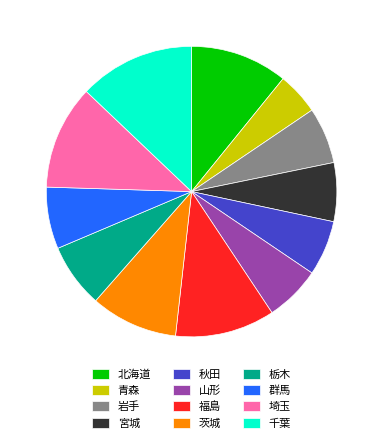

What is the ratio of the value at 茨城 to the value at 宮城?

1.5